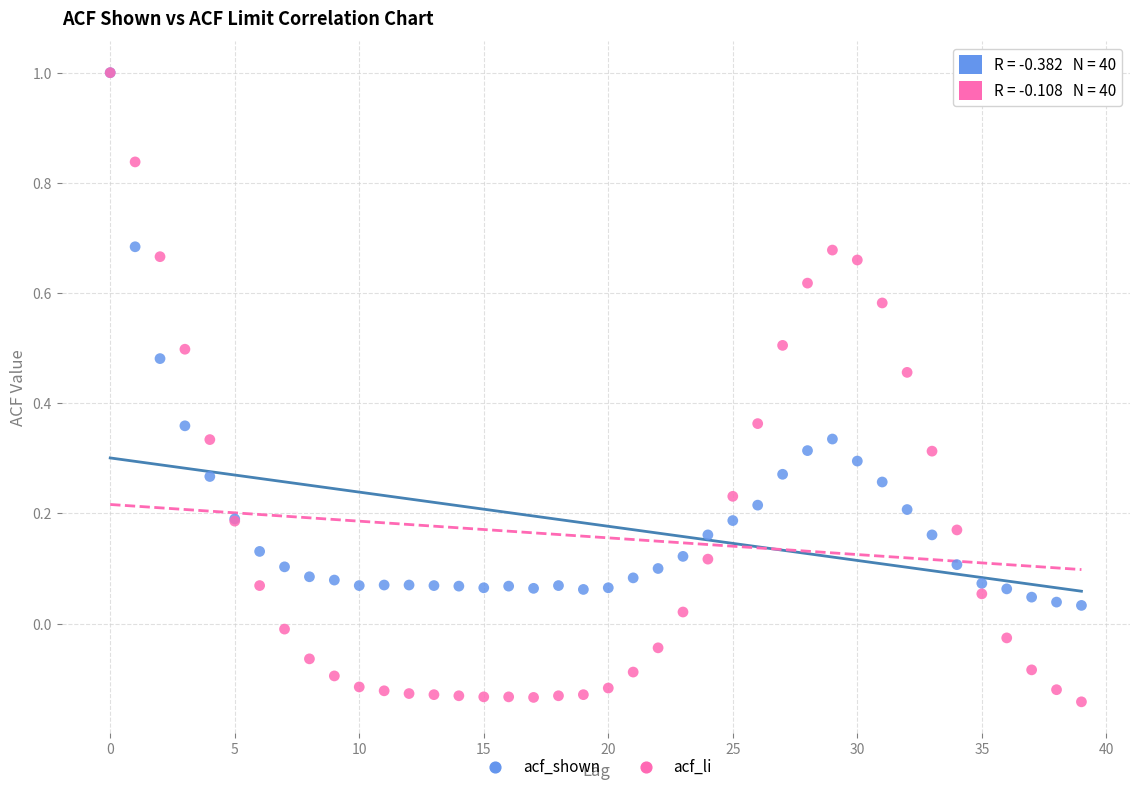

Which series has the widest spread of Y values?

acf_li